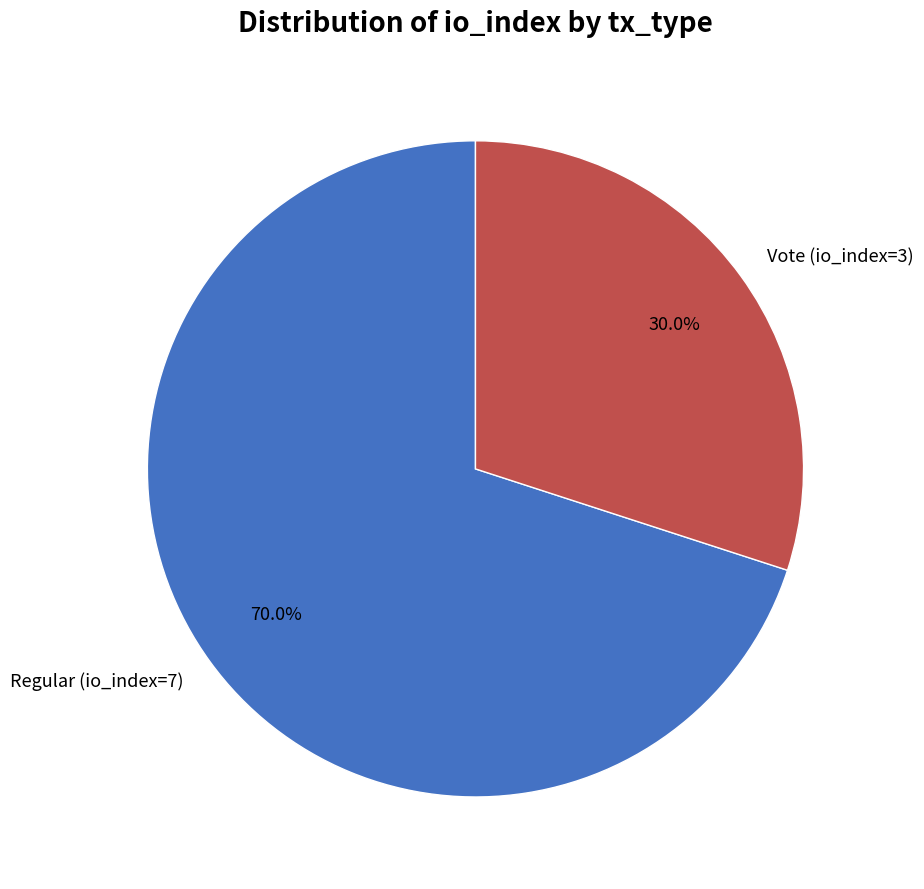

The Regular (io_index=7) slice represents 62% of the pie. True or false?

False